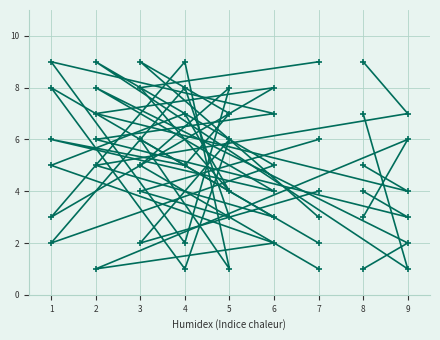

At 9, list the series in order from largest to smallest.

col_6, col_3, col_2, col_5, col_4, col_8